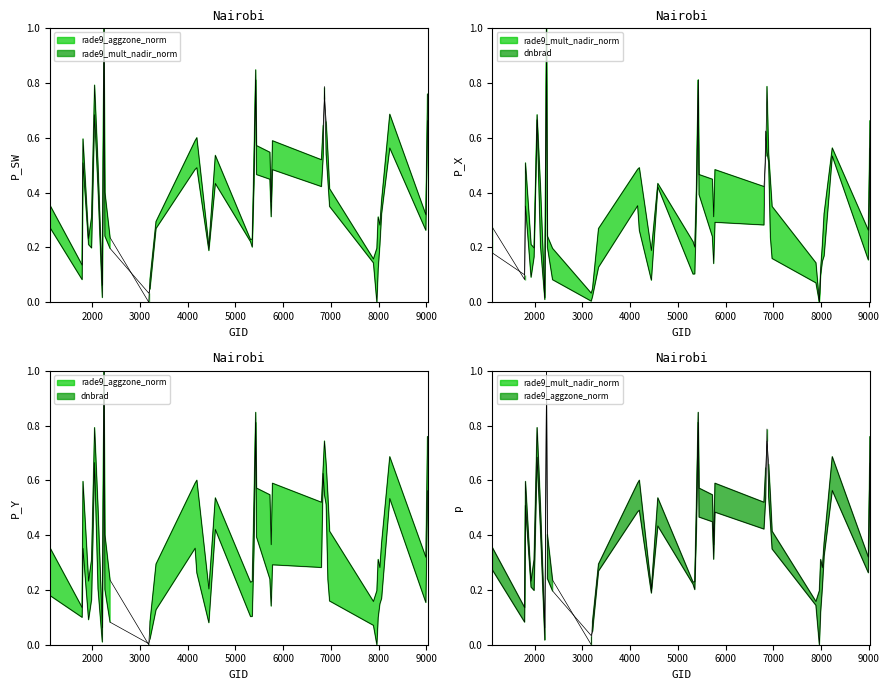

What is the total value across all series at 4000?

0.5